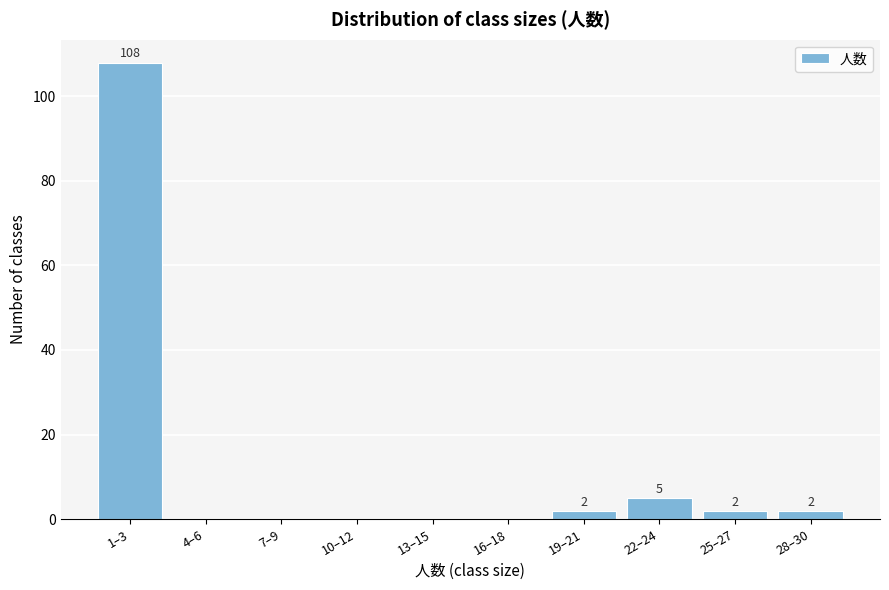

Reading right to left, transcribe all the data shown in this chart.

28–30=2	25–27=2	22–24=5	19–21=2	16–18=0	13–15=0	10–12=0	7–9=0	4–6=0	1–3=108